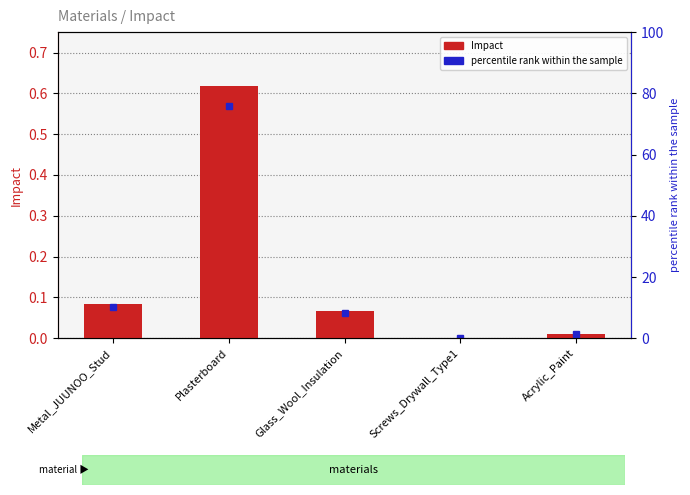

Reading right to left, transcribe all the data shown in this chart.

0.0	0.0	0.1	0.6	0.1